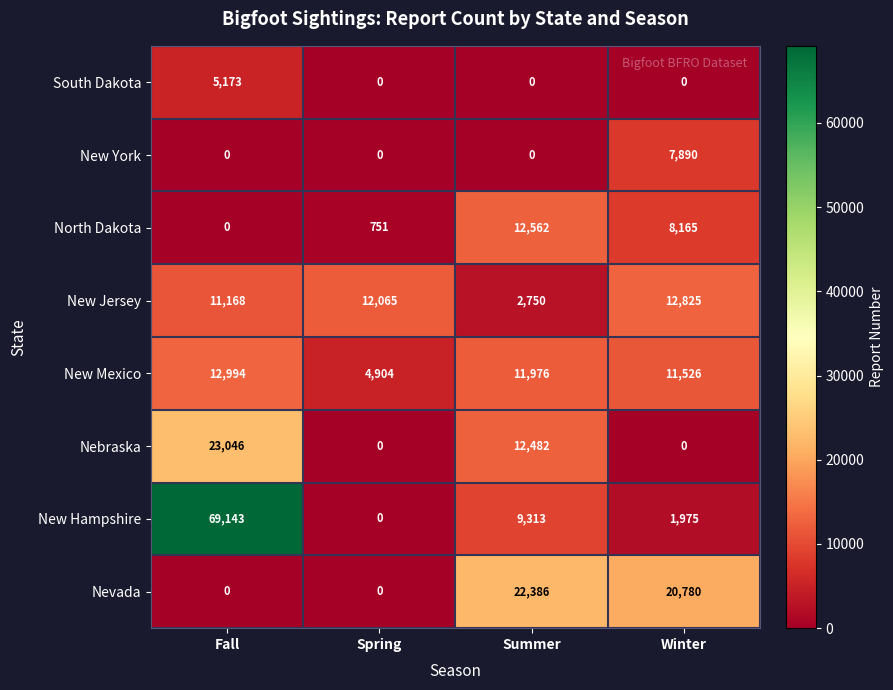

How many South Dakota values are between 0 and 5173?

4